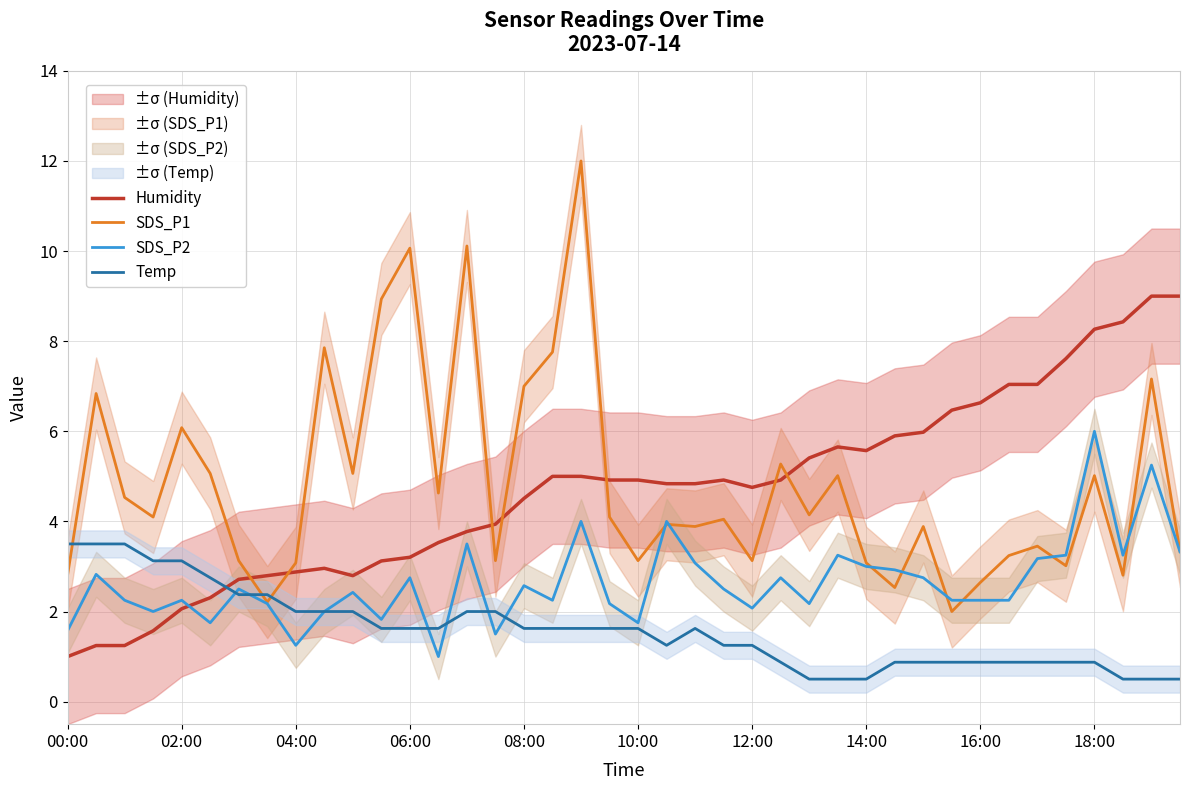

Which series has the largest total across all categories?

SDS_P1